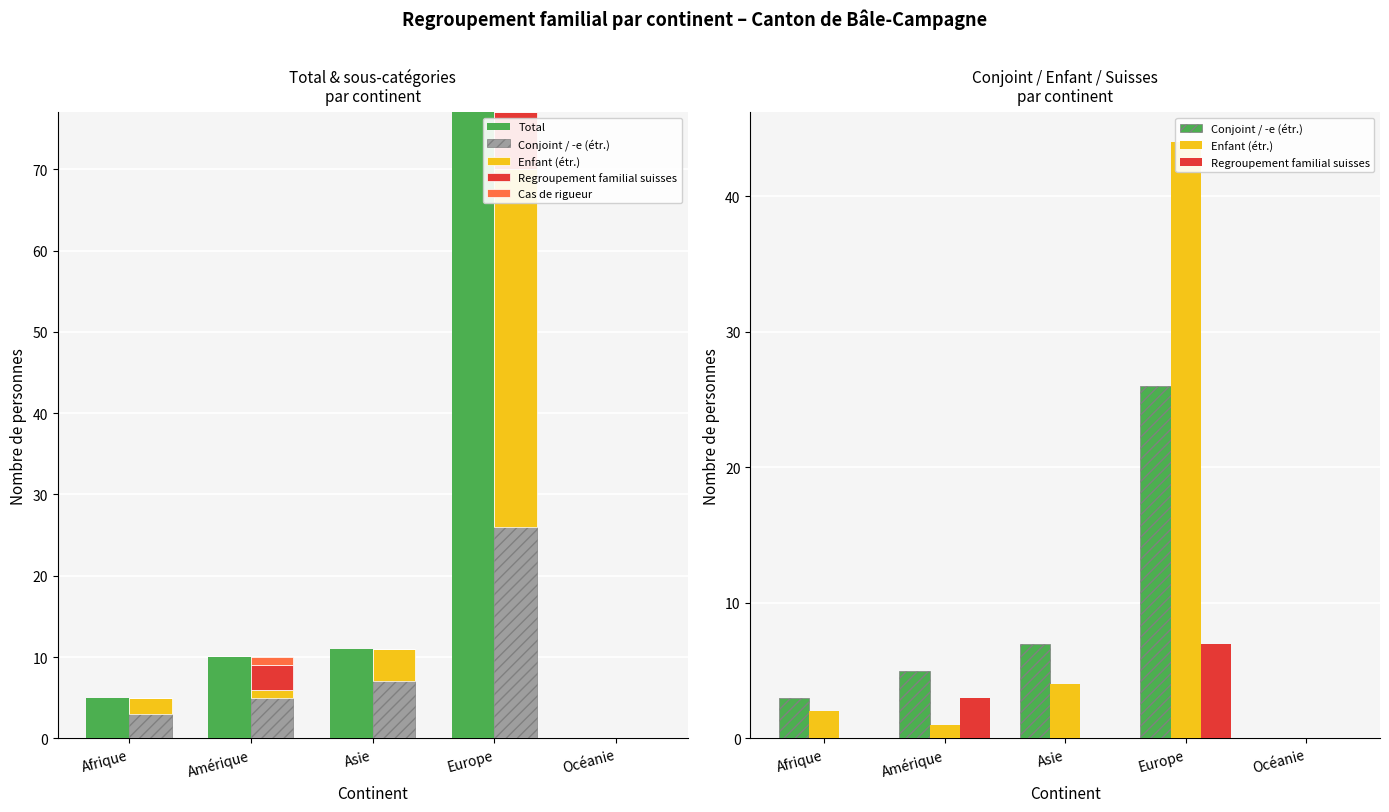

What is the difference between the maximum and minimum values in the Total series?

77